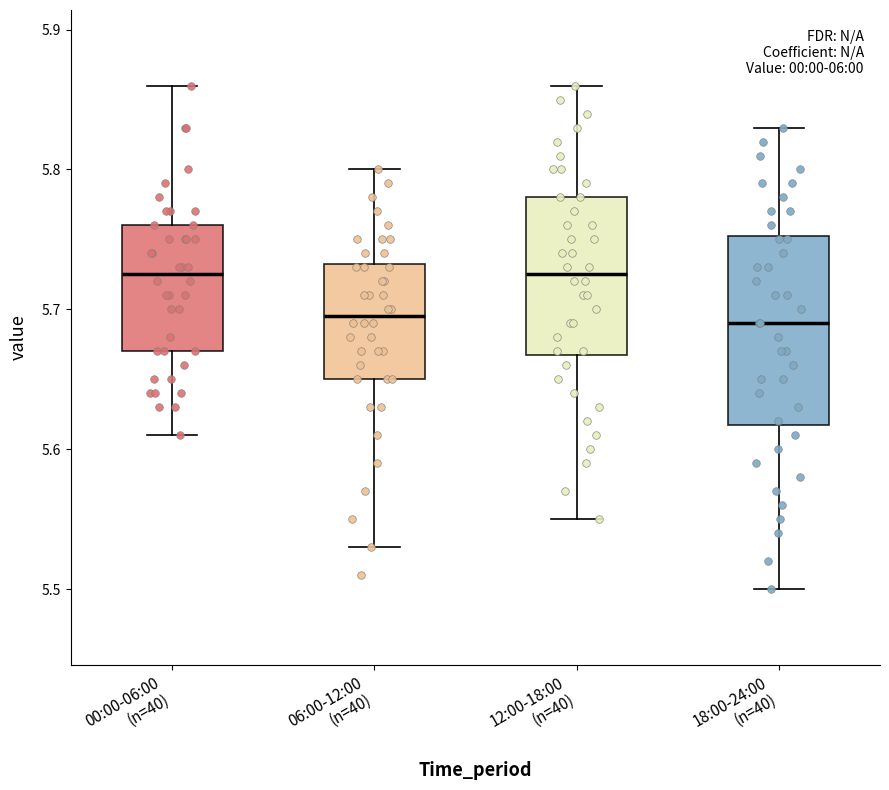

Reading left to right, read every box against the y-axis: the position of its median line, the range the box covers, and the ends of its whiskers. The values are not printed on the chart, so give them approximately, as read against the axis.

00:00-06:00 (n=40): median 5.73, box 5.67 to 5.76, whiskers 5.61 to 5.86
06:00-12:00 (n=40): median 5.70, box 5.65 to 5.73, whiskers 5.53 to 5.80
12:00-18:00 (n=40): median 5.73, box 5.67 to 5.78, whiskers 5.55 to 5.86
18:00-24:00 (n=40): median 5.69, box 5.62 to 5.75, whiskers 5.50 to 5.83